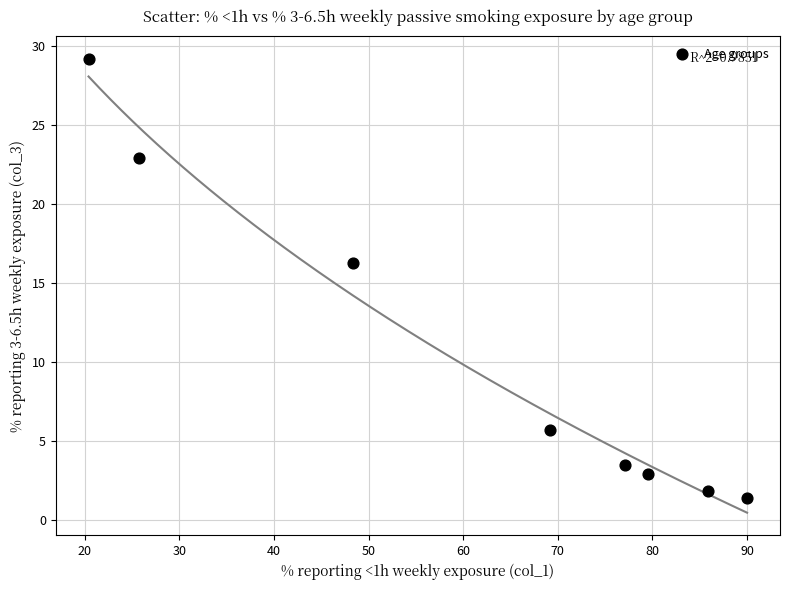

What is the range of X values (max minus min)?

69.6